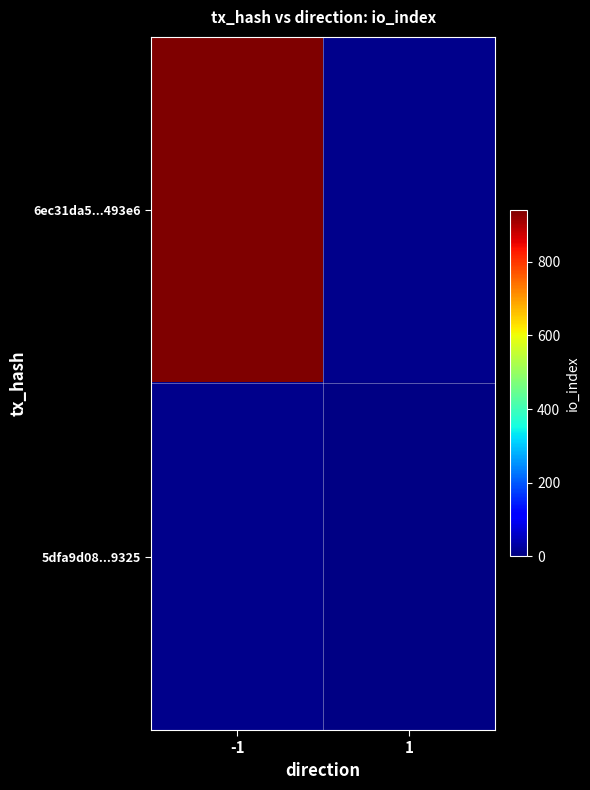

List the series in order of their peak value, highest first.

6ec31da5...493e6, 5dfa9d08...9325